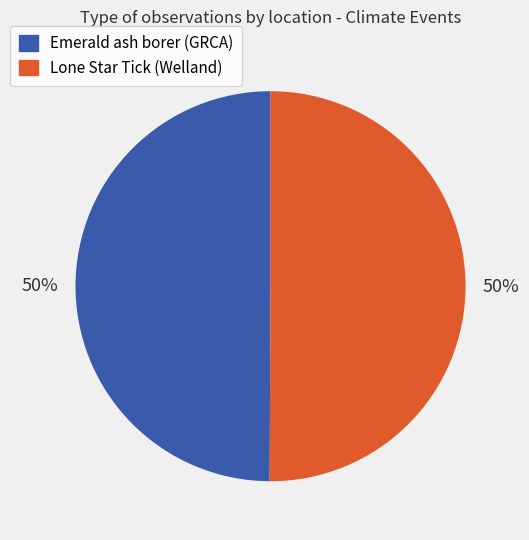

True or false: Emerald ash borer (GRCA) accounts for 50% of the total.

True